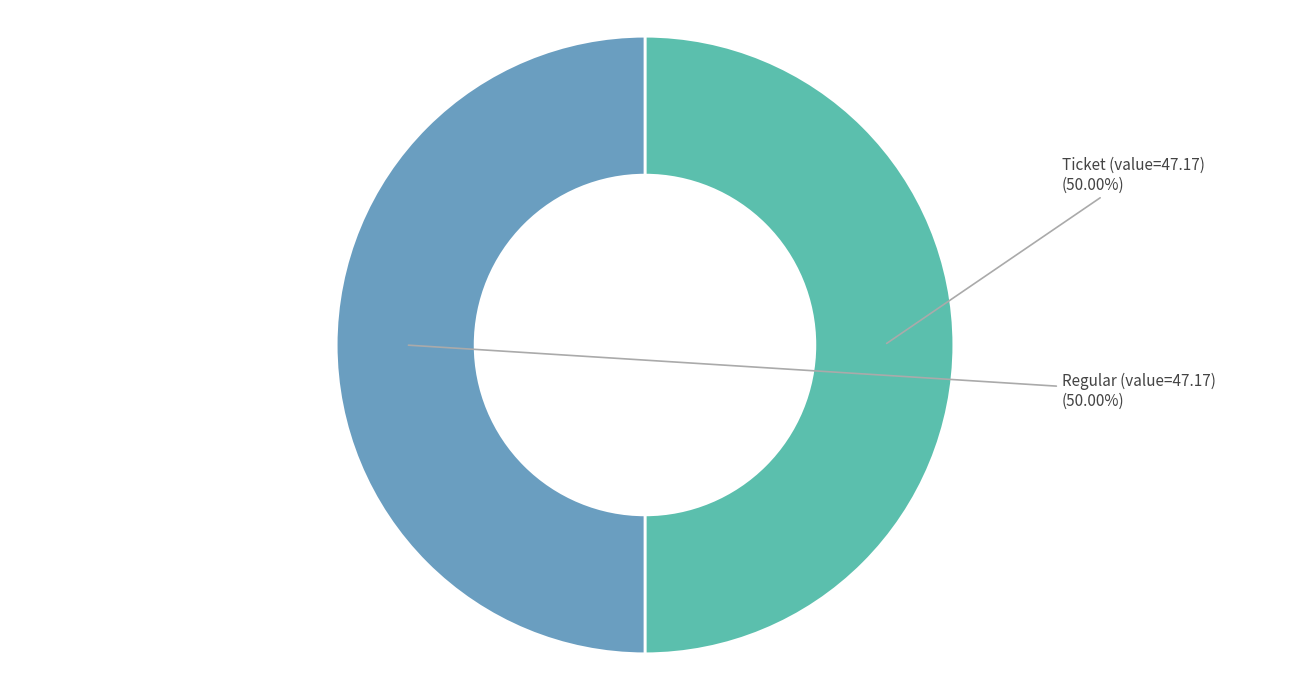

Do Regular (value=47.17) and Ticket (value=47.17) together represent more than half of the pie?

Yes